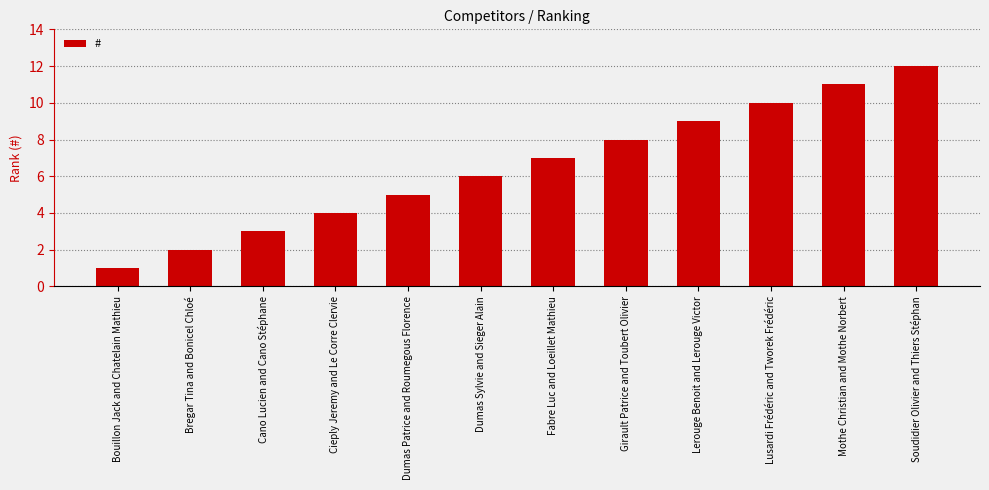

Rank the categories by value from lowest to highest.

Bouillon Jack and Chatelain Mathieu, Bregar Tina and Bonicel Chloé, Cano Lucien and Cano Stéphane, Cieply Jeremy and Le Corre Clervie, Dumas Patrice and Roumegous Florence, Dumas Sylvie and Sieger Alain, Fabre Luc and Loeillet Mathieu, Girault Patrice and Toubert Olivier, Lerouge Benoit and Lerouge Victor, Lusardi Frédéric and Tworek Frédéric, Mothe Christian and Mothe Norbert, Soudidier Olivier and Thiers Stéphan